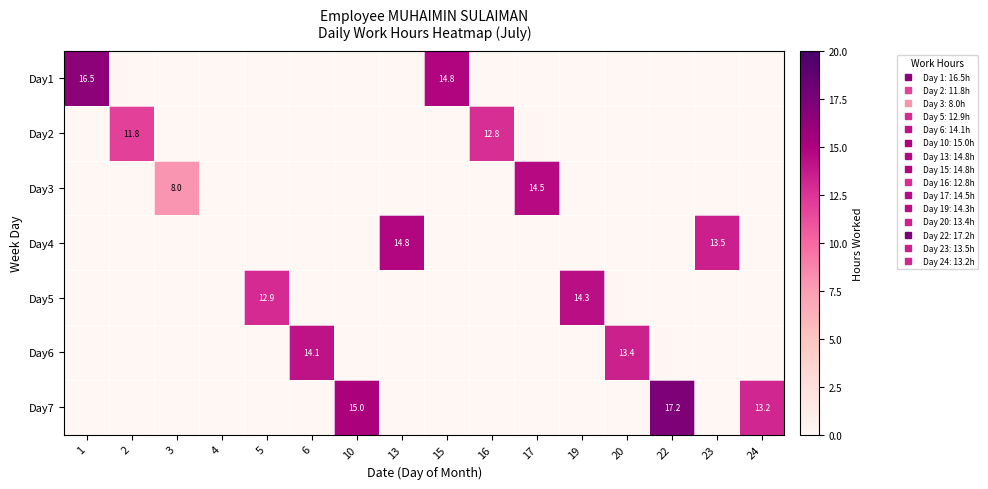

What is the sum of all Day7 values?

45.4